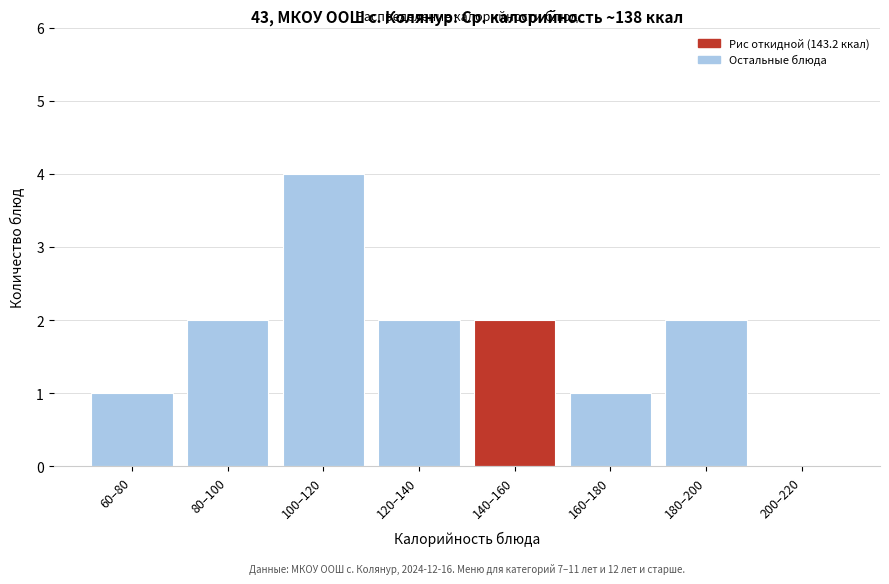

Reading left to right, extract all data points from this chart.

60–80=1	80–100=2	100–120=4	120–140=2	140–160=2	160–180=1	180–200=2	200–220=0